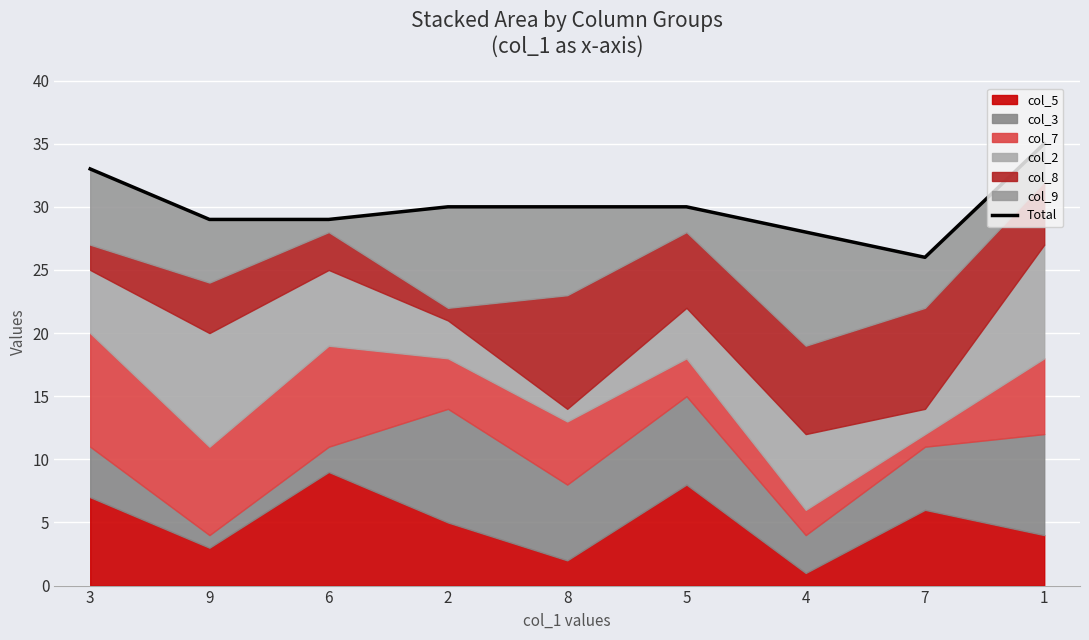

List the labels in order of value, smallest first.

7, 4, 9, 6, 2, 8, 5, 3, 1